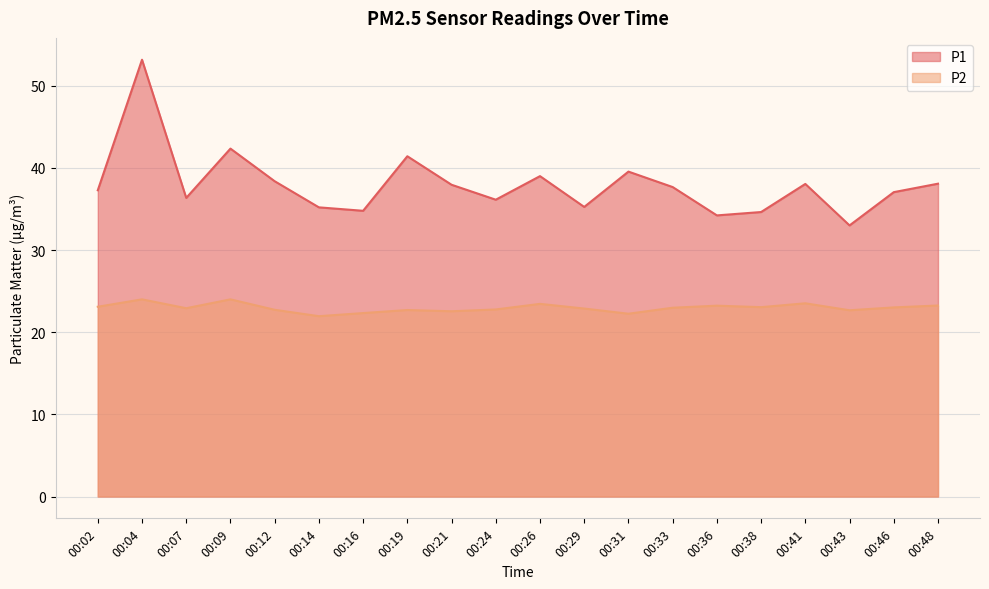

Which series has the largest total across all categories?

P1